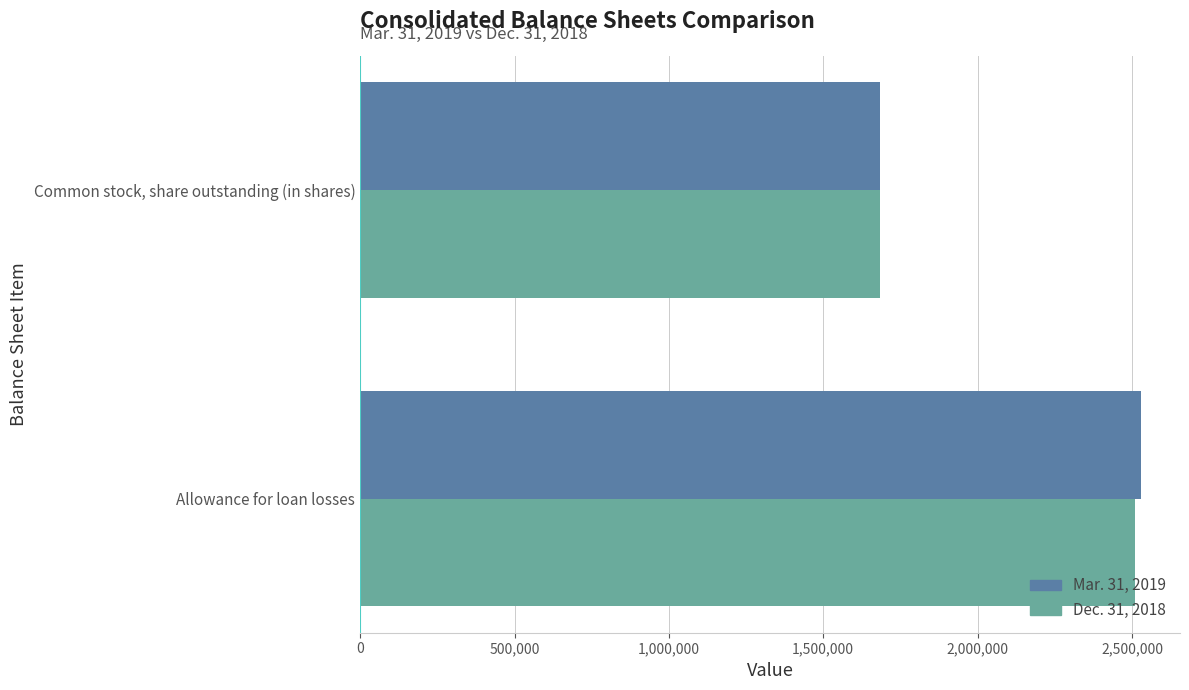

The Mar. 31, 2019 series shows 1682997 at Common stock, share outstanding (in shares). True or false?

True